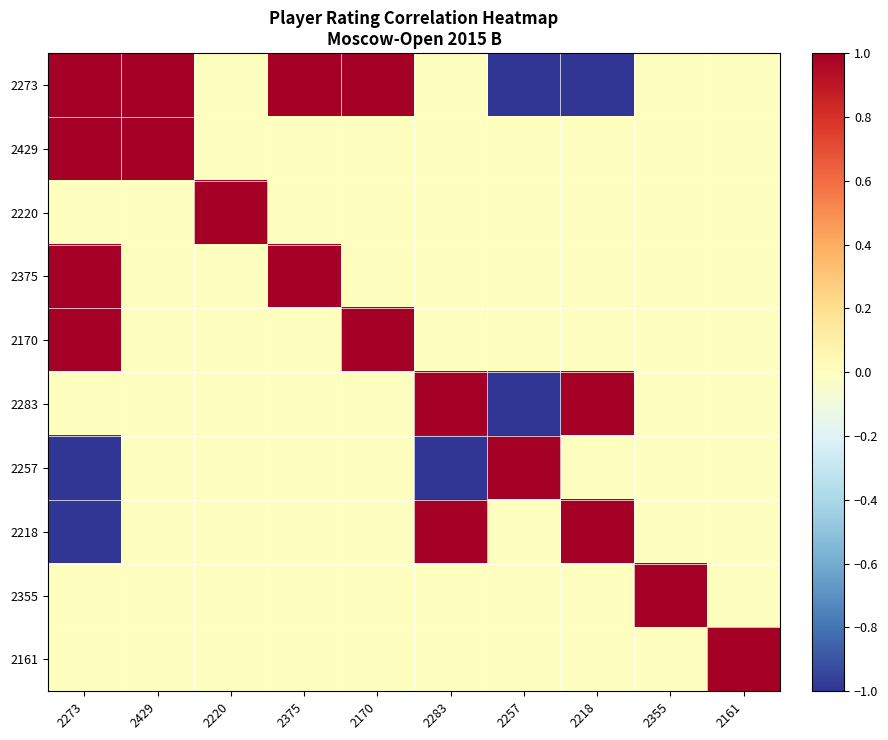

At which category is the sum across all series the highest?

2273